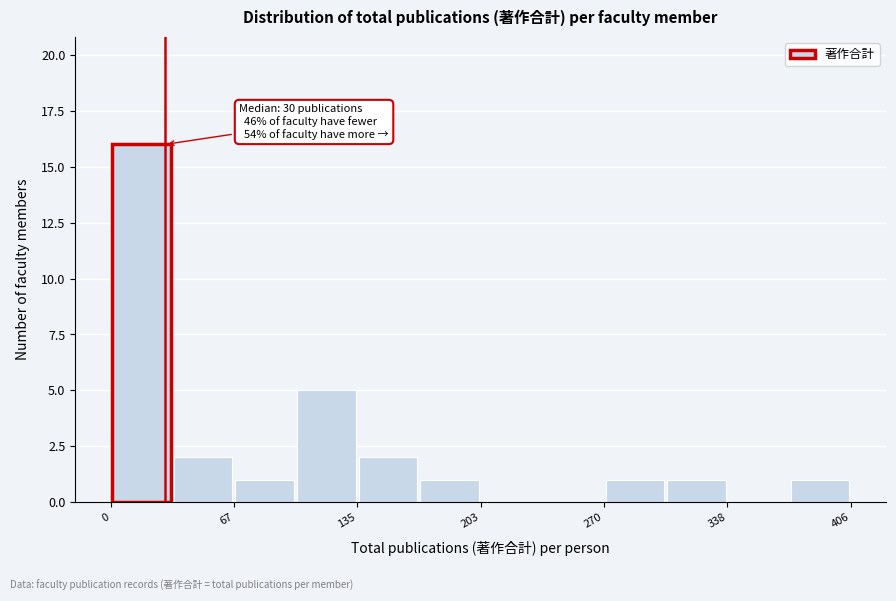

Around what value on the x-axis is the tallest bar? Give the approximate position of its centre, as read against the axis.

20